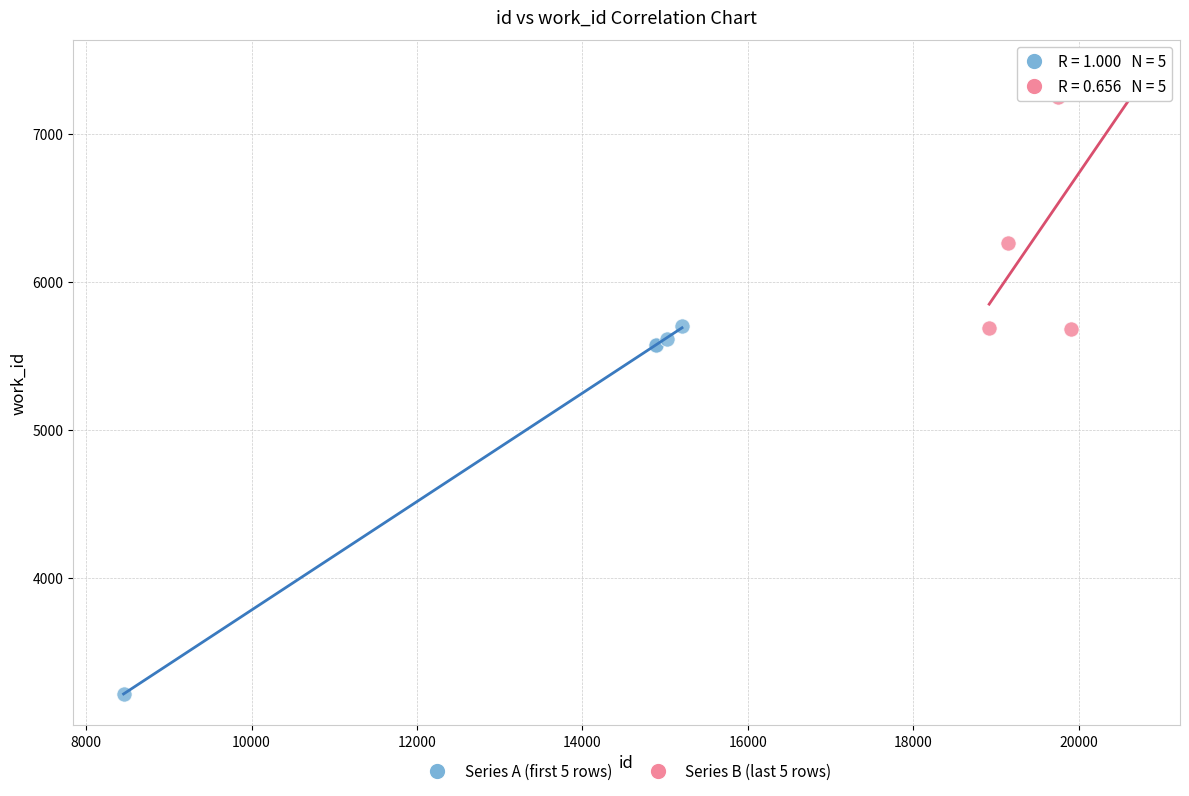

Which series has the widest spread of Y values?

Series A (first 5 rows)